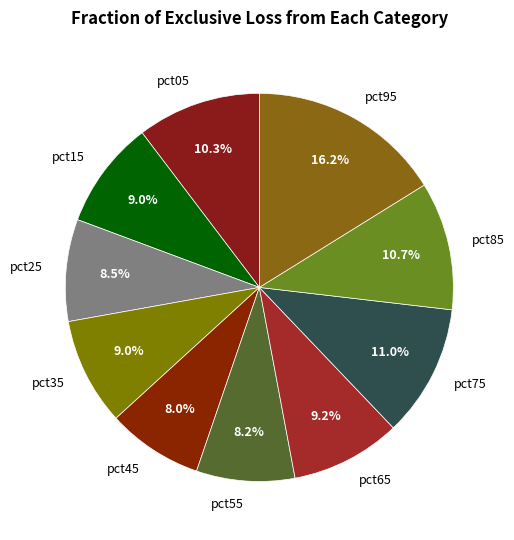

Is the sum of pct25 and pct15 greater than half?

No